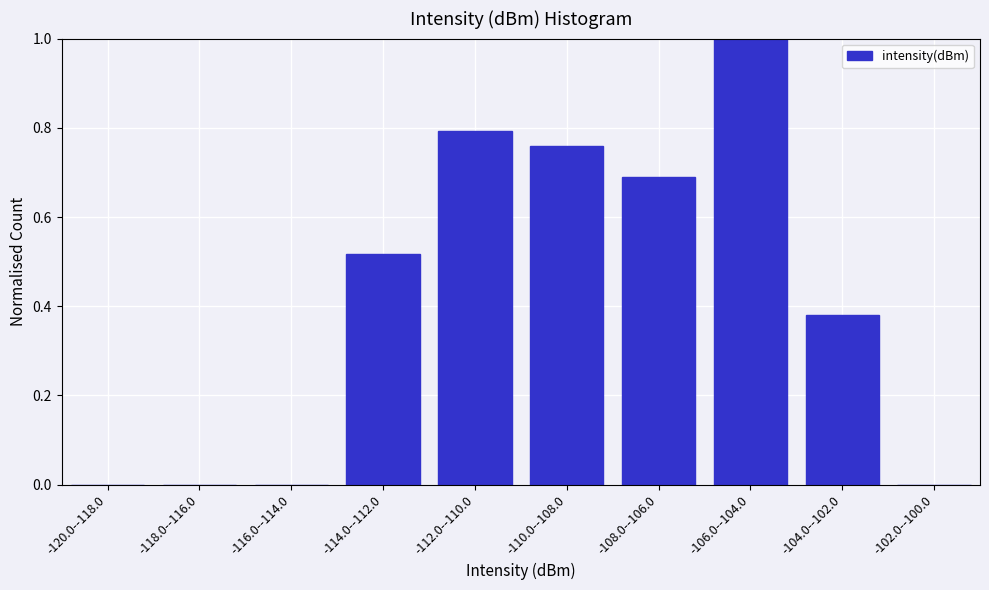

What is the sum of the values at -112.0--110.0 and -108.0--106.0?

1.5